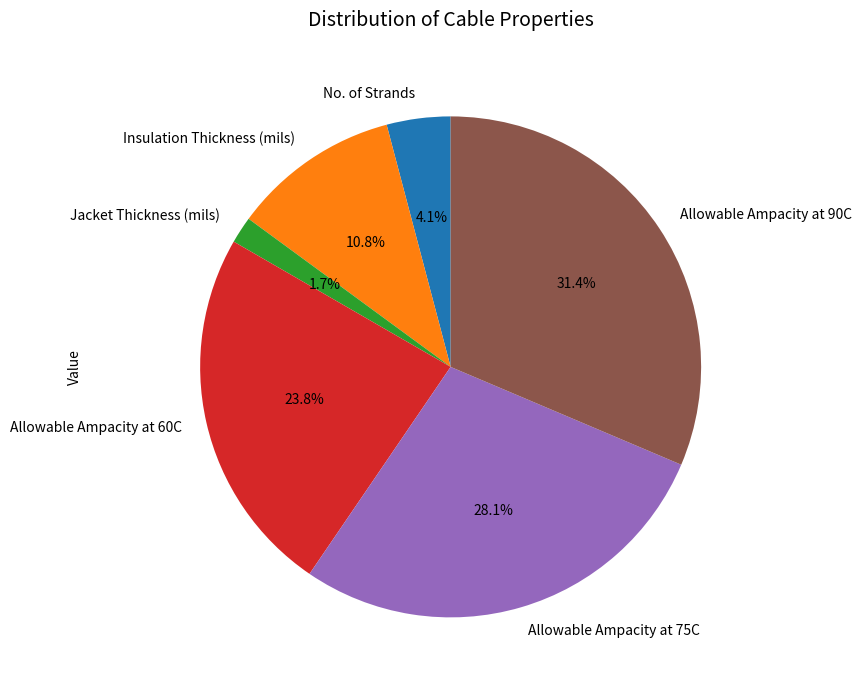

Does Allowable Ampacity at 75C account for over 50% of the chart?

No